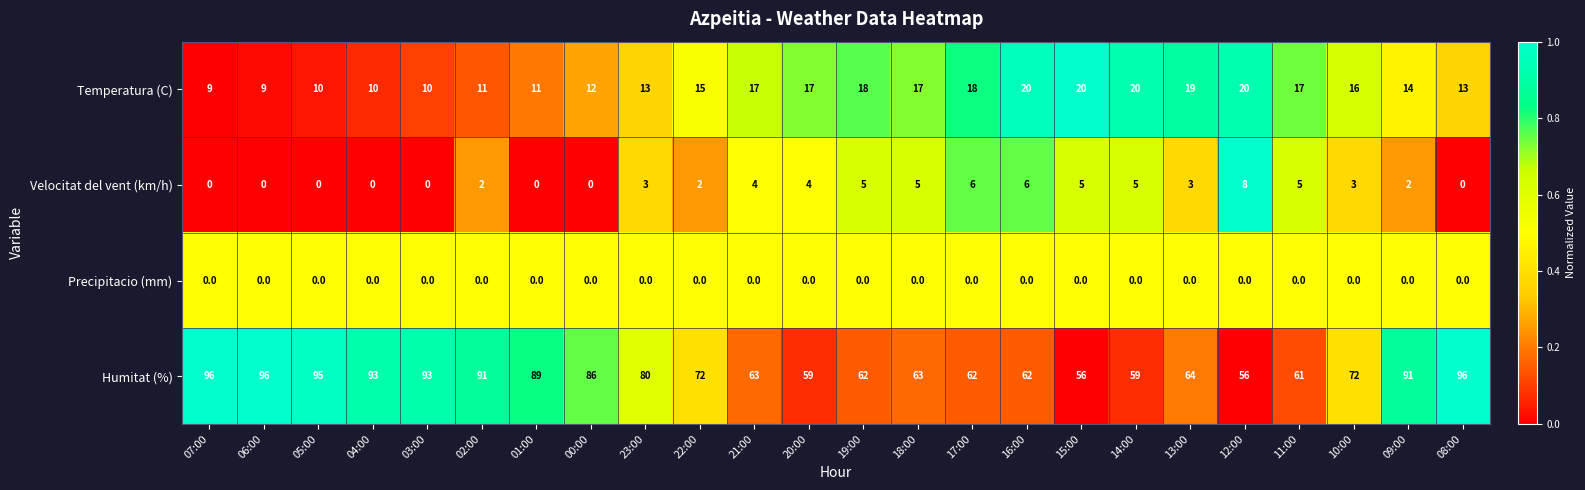

What is the maximum value shown in the chart?

96